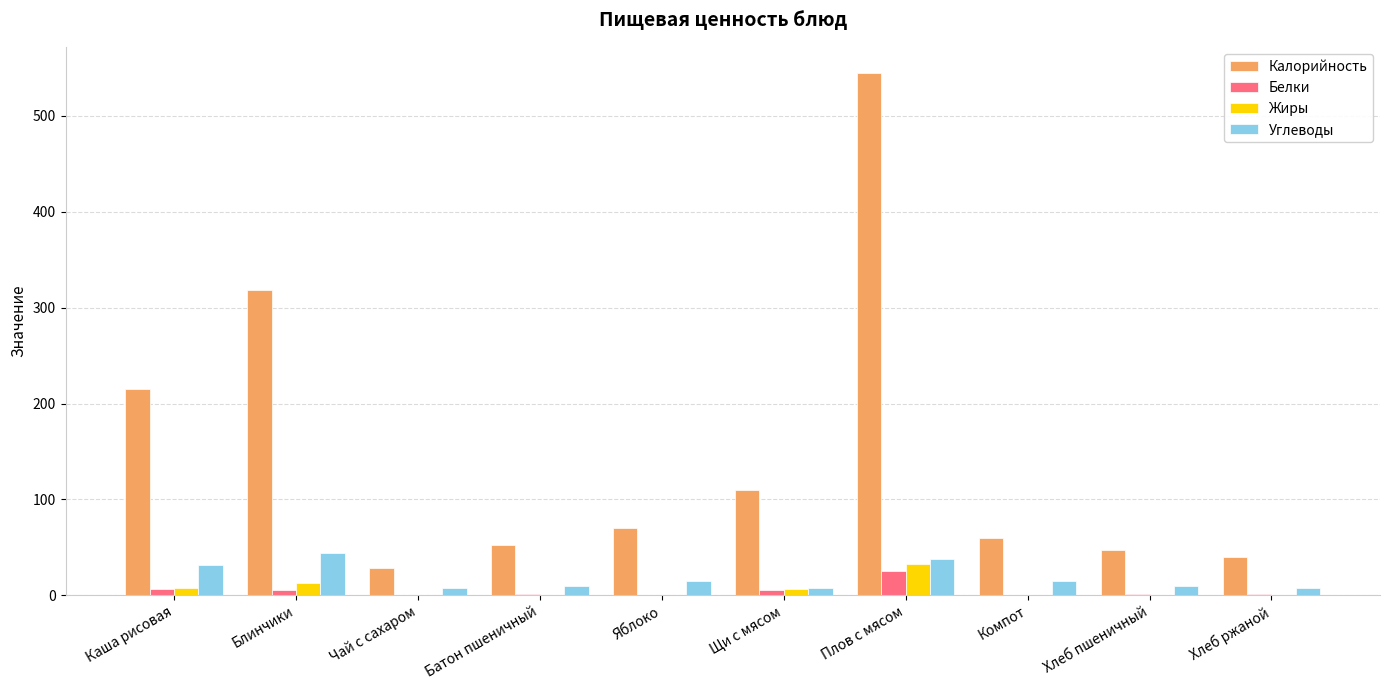

How many groups of bars are there?

10